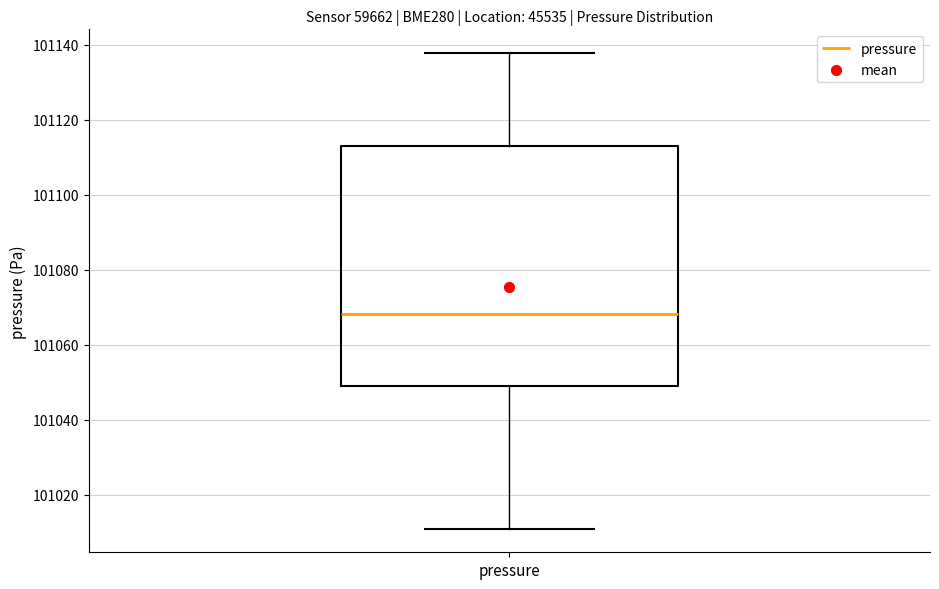

Where does the median line of the box for pressure sit on the y-axis? The values are not printed on the chart, so give them approximately, as read against the axis.

101068